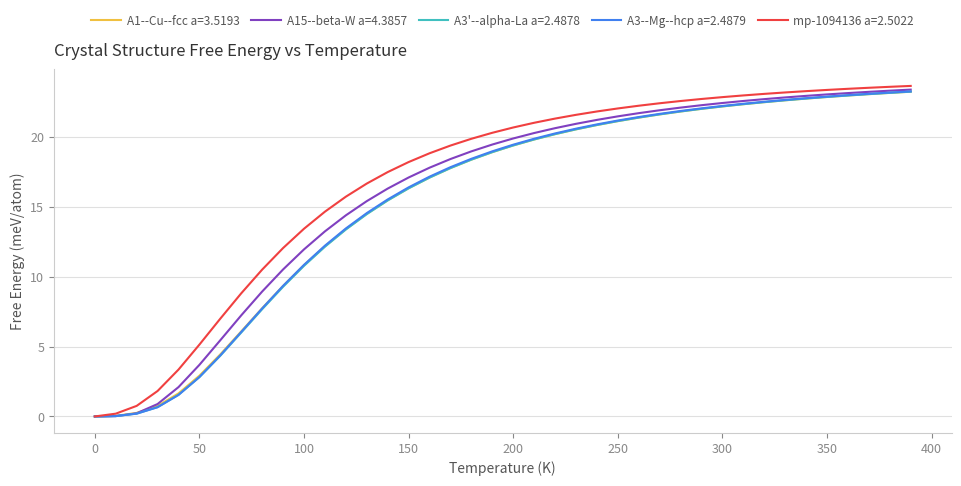

What is the difference between the maximum and minimum values in the mp-1094136 a=2.5022 series?

23.7